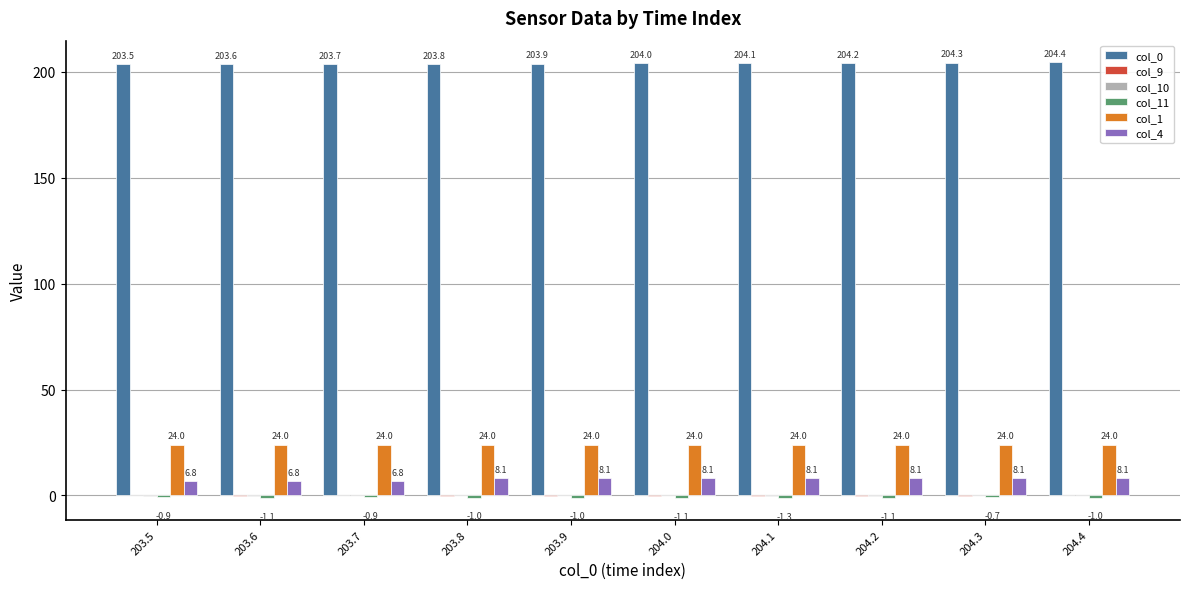

How many groups of bars are there?

10